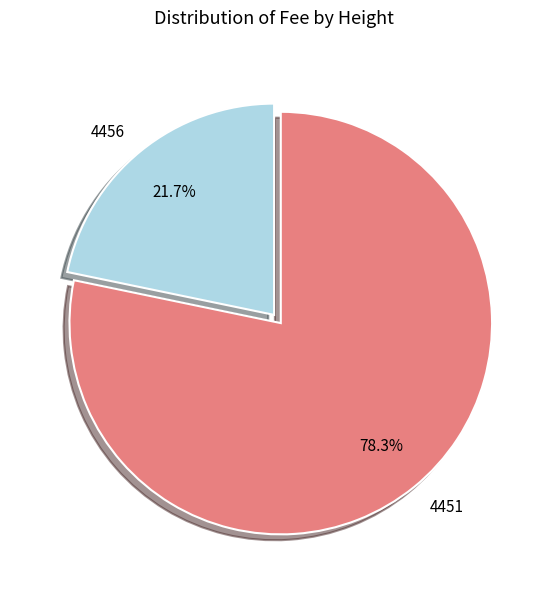

What percentage is the 4451 slice, to the nearest percent?

78%